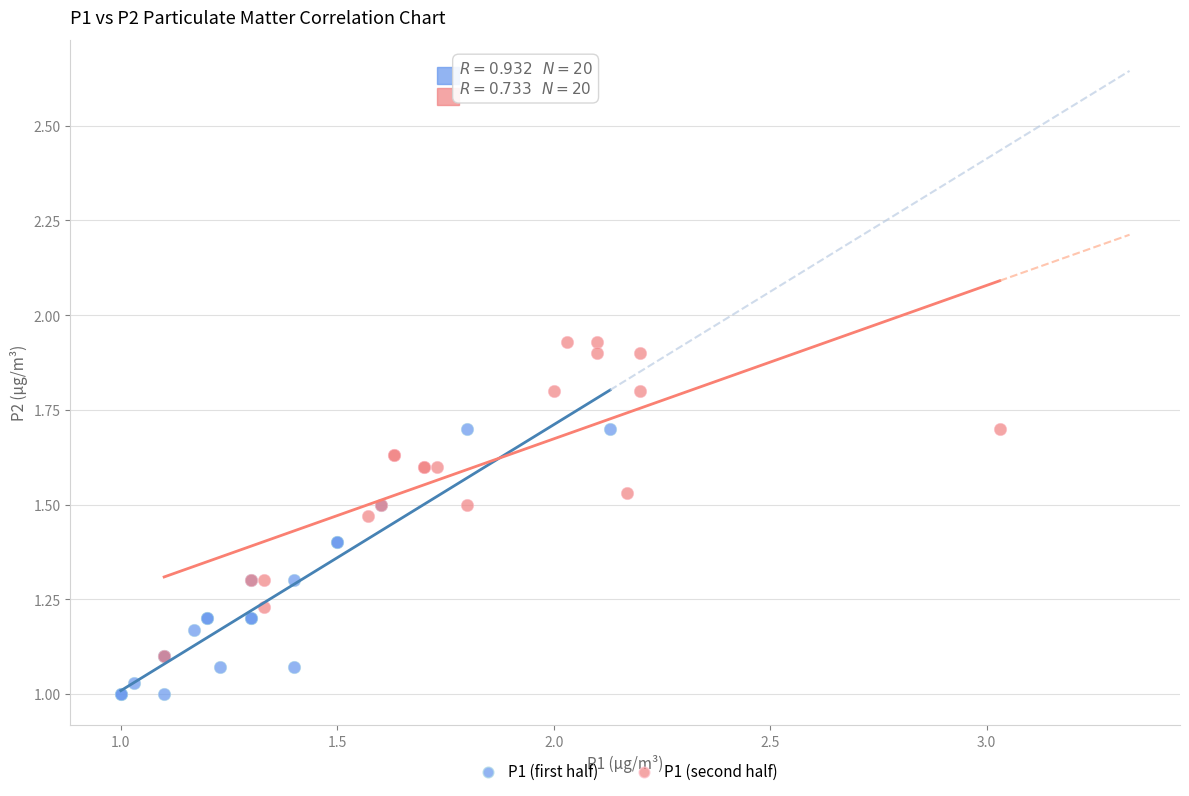

Which series contains the lowest Y value?

P1 (first half)